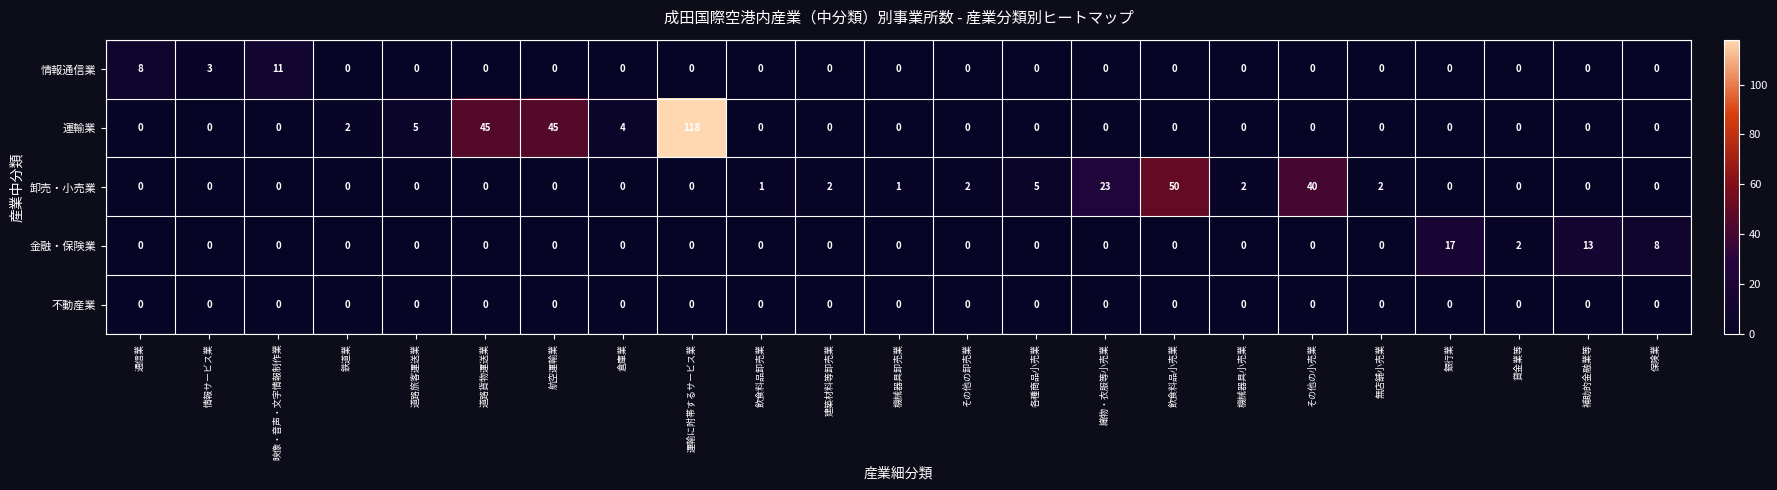

What is the maximum value shown in the chart?

118